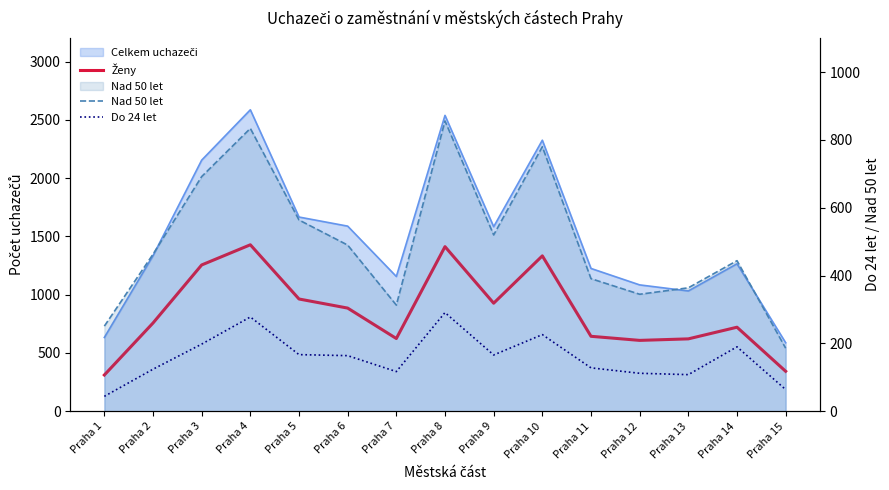

The Do 24 let series shows 39 at Praha 12. True or false?

False